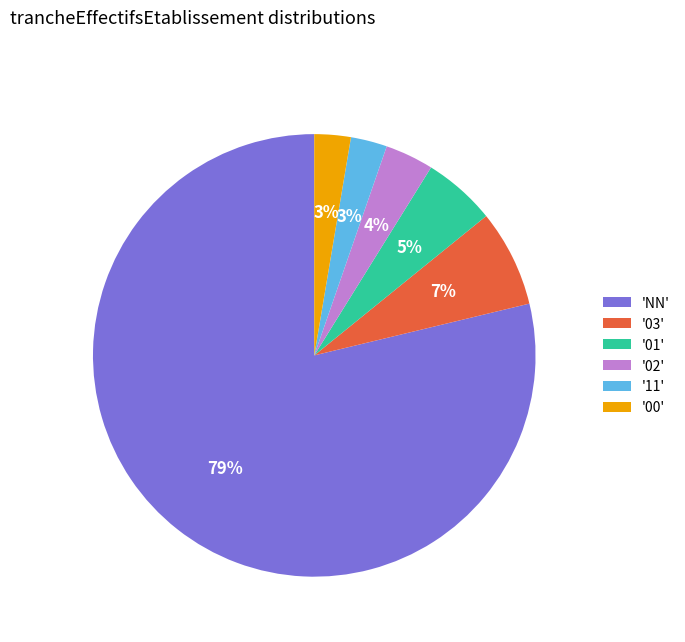

Is it true that '01' is 5% of the pie?

True